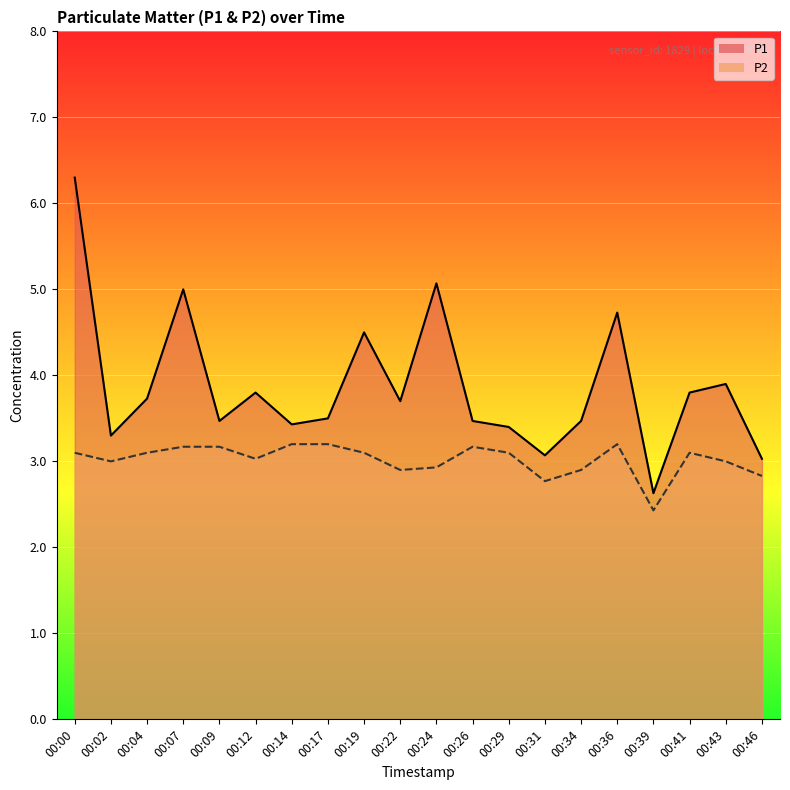

Which series has the widest spread of values?

P1